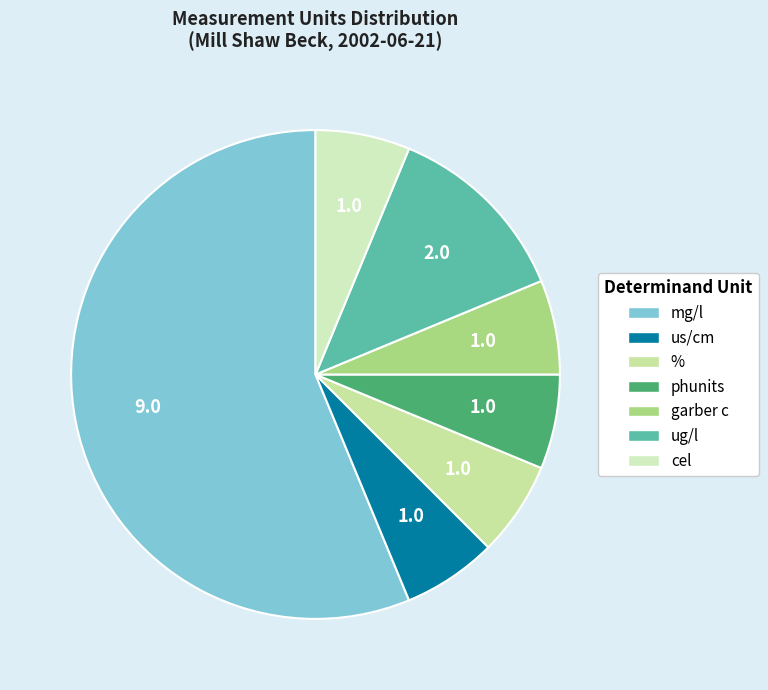

How many segments does this pie chart have?

7